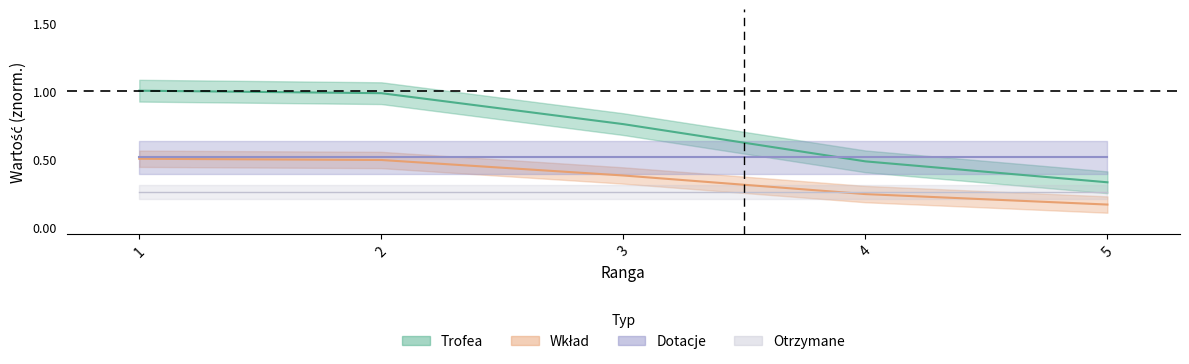

Which series has the largest total across all categories?

Trofea